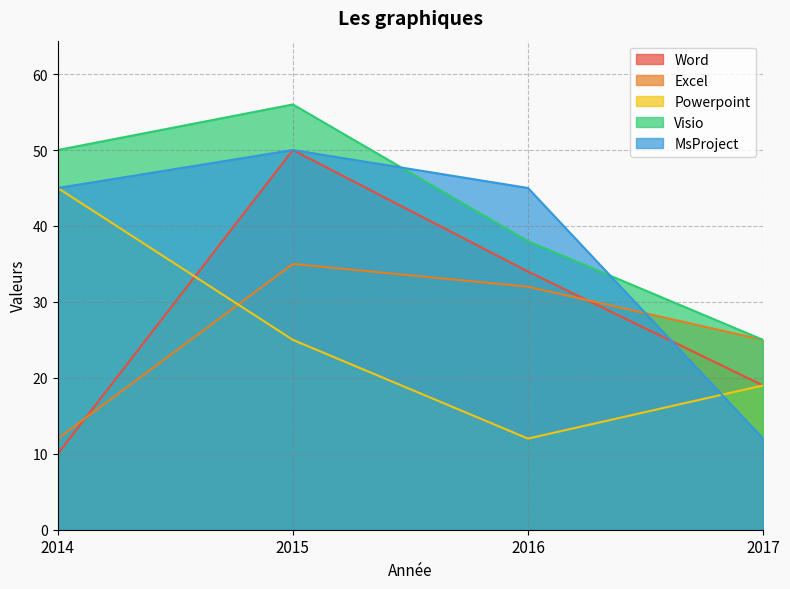

How many intersections are there between Excel and Word?

2